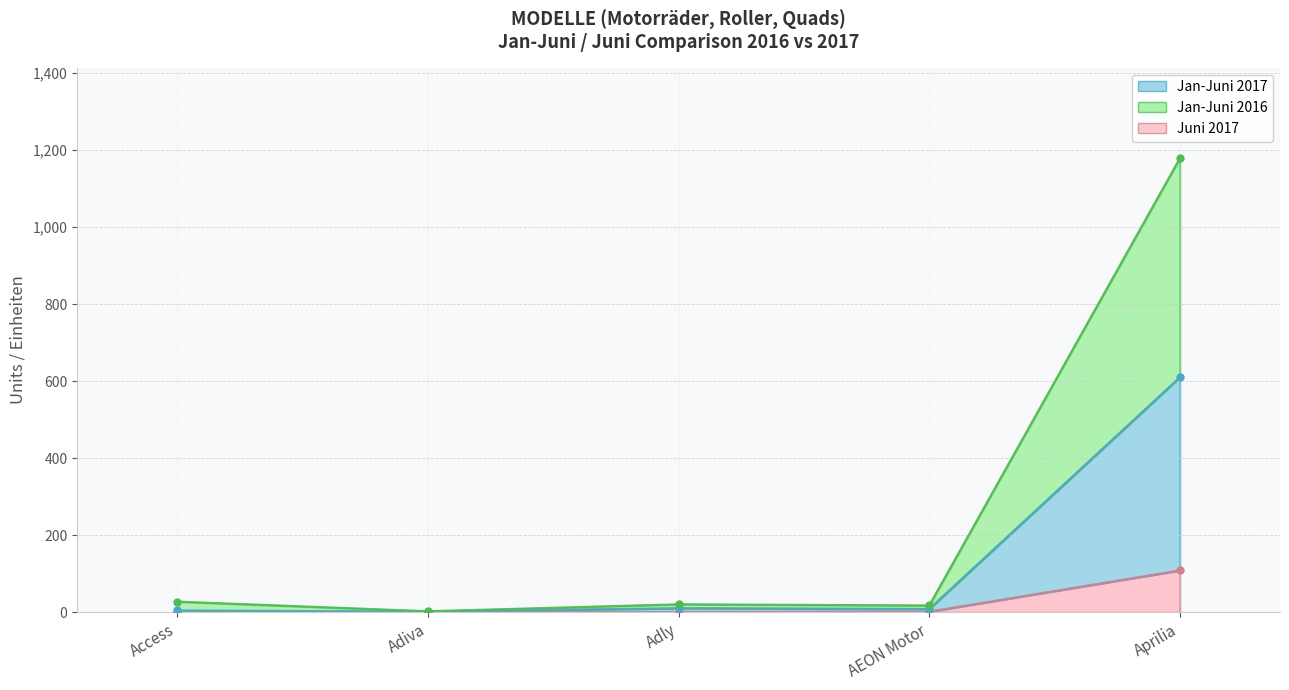

True or false: Juni 2017 has a value of 0 at Adly.

False